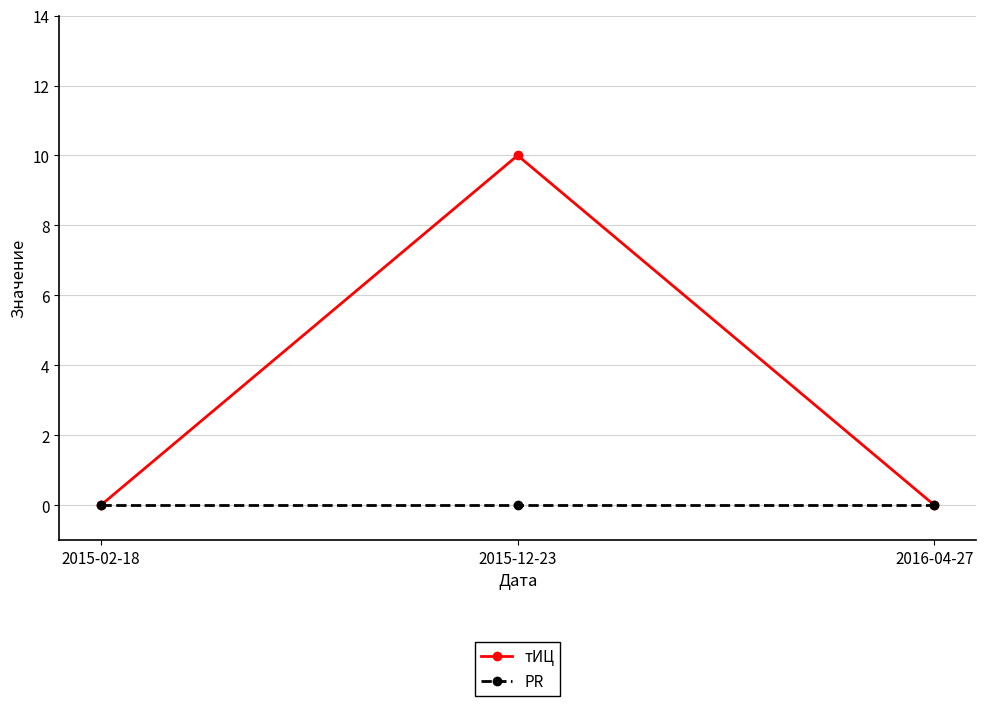

List the series in order of their peak value, highest first.

тИЦ, PR